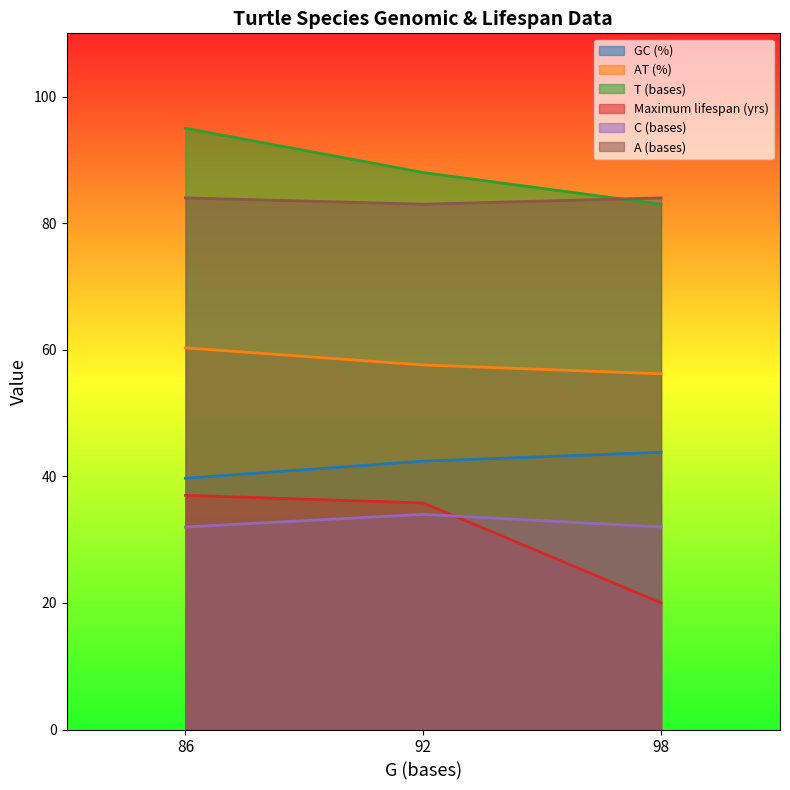

What is the value of the C (bases) point at the 3rd from the left?

32.0